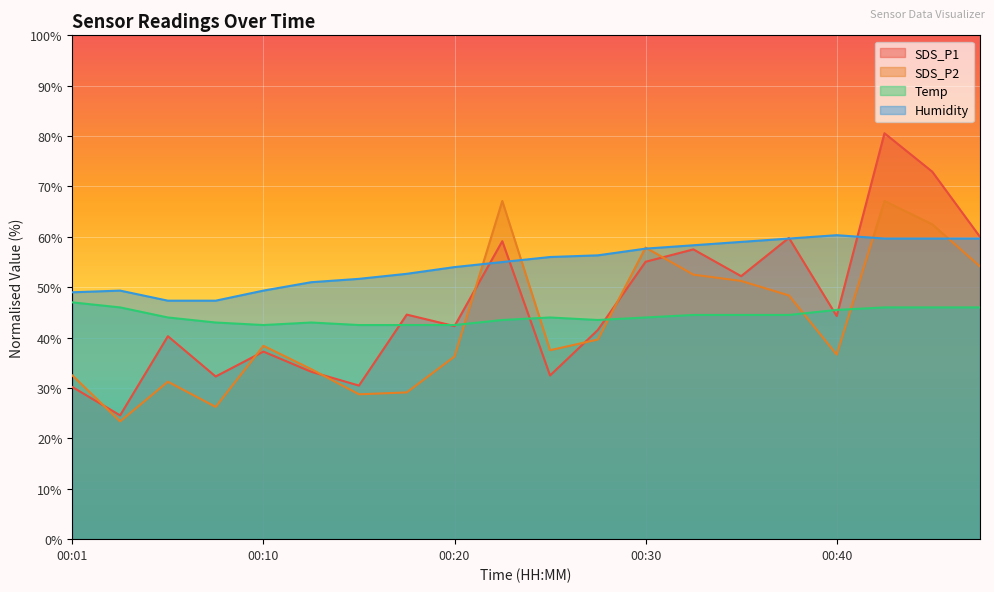

How many data points in SDS_P2 are less than 38?

10